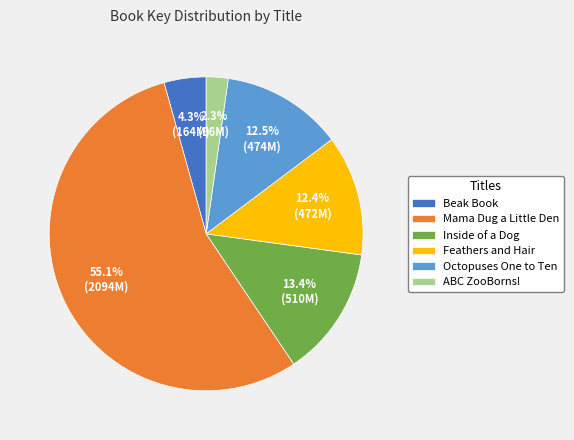

Is the sum of ABC ZooBorns! and Inside of a Dog greater than half?

No